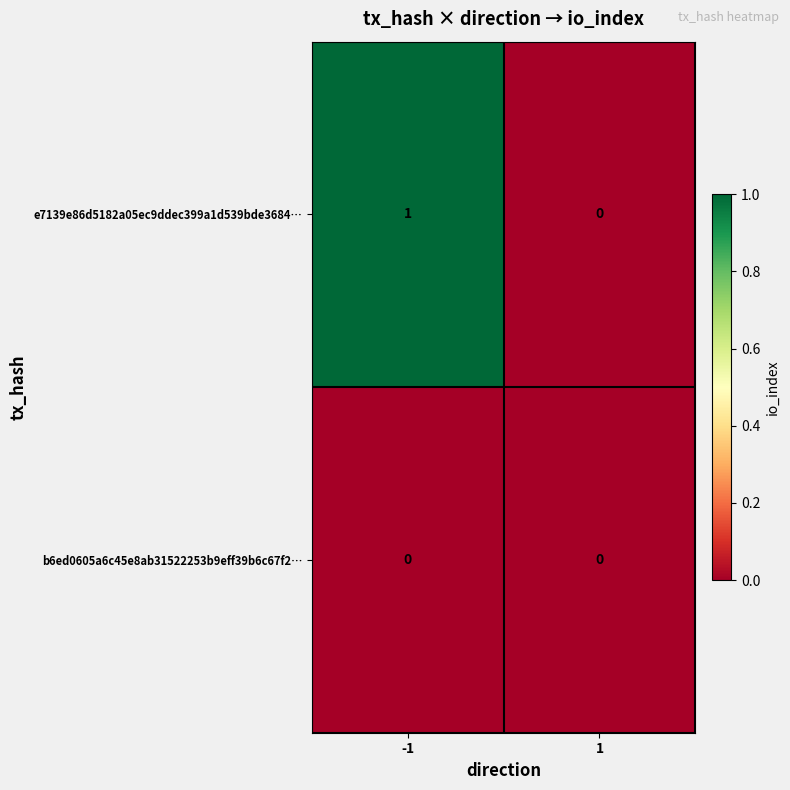

Rank the series by their maximum value, from lowest to highest.

b6ed0605a6c45e8ab31522253b9eff39b6c67f2…, e7139e86d5182a05ec9ddec399a1d539bde3684…